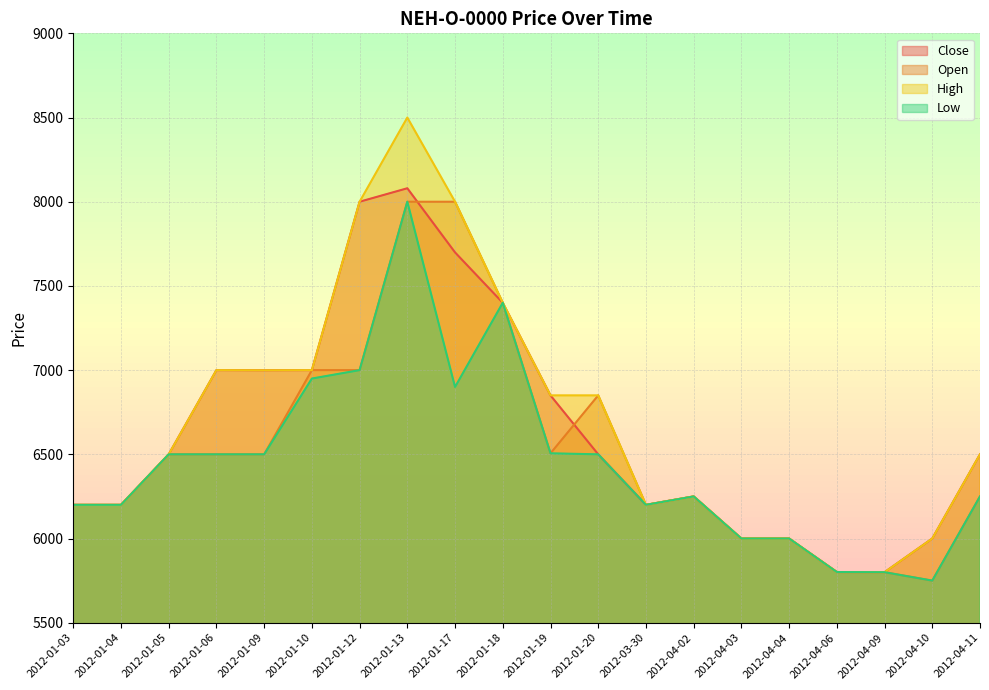

Which series has the widest spread of values?

High